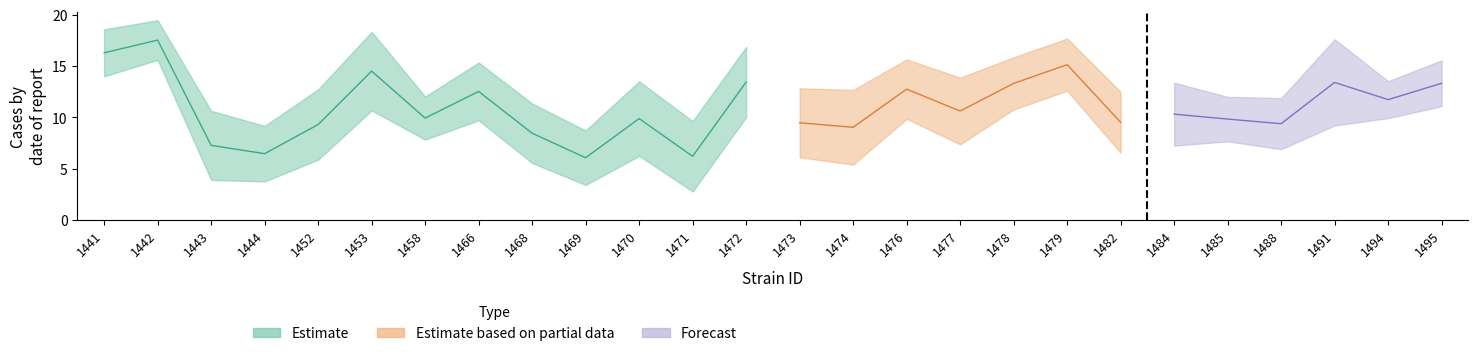

True or false: lowercl has a value of 8.6 at 1452.

False